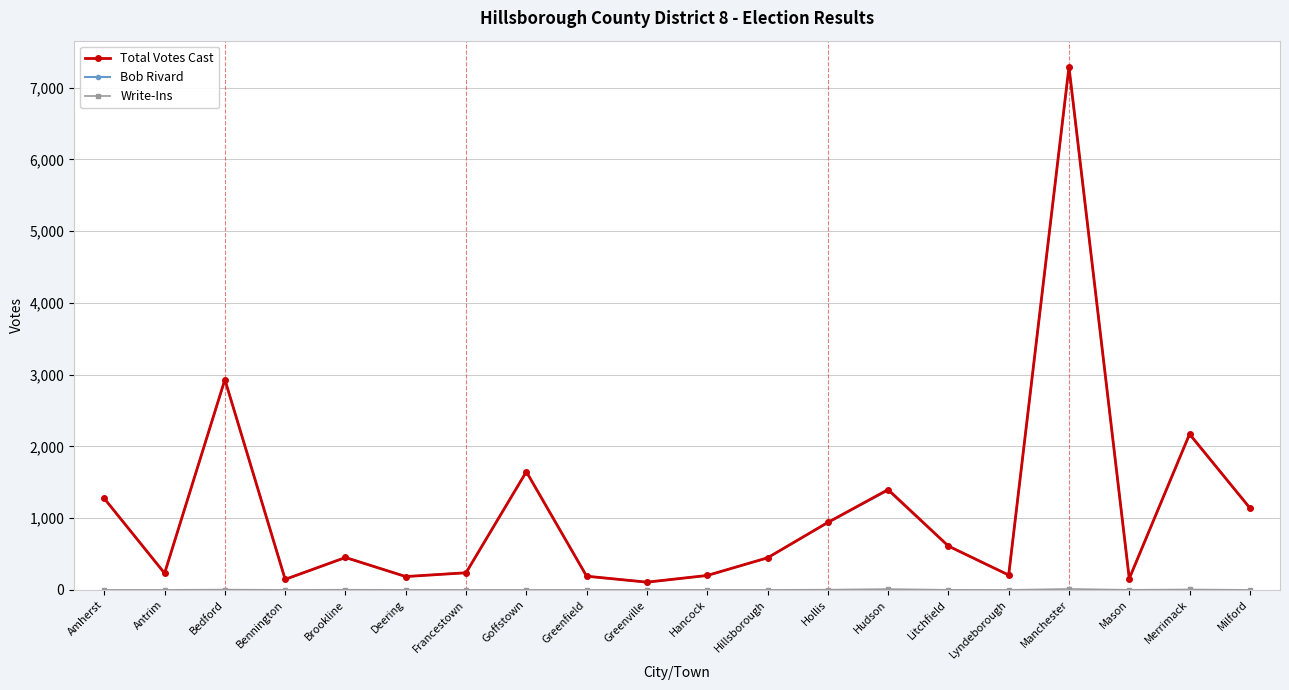

What value does the Total Votes Cast series have at Deering, to the nearest 50?

200